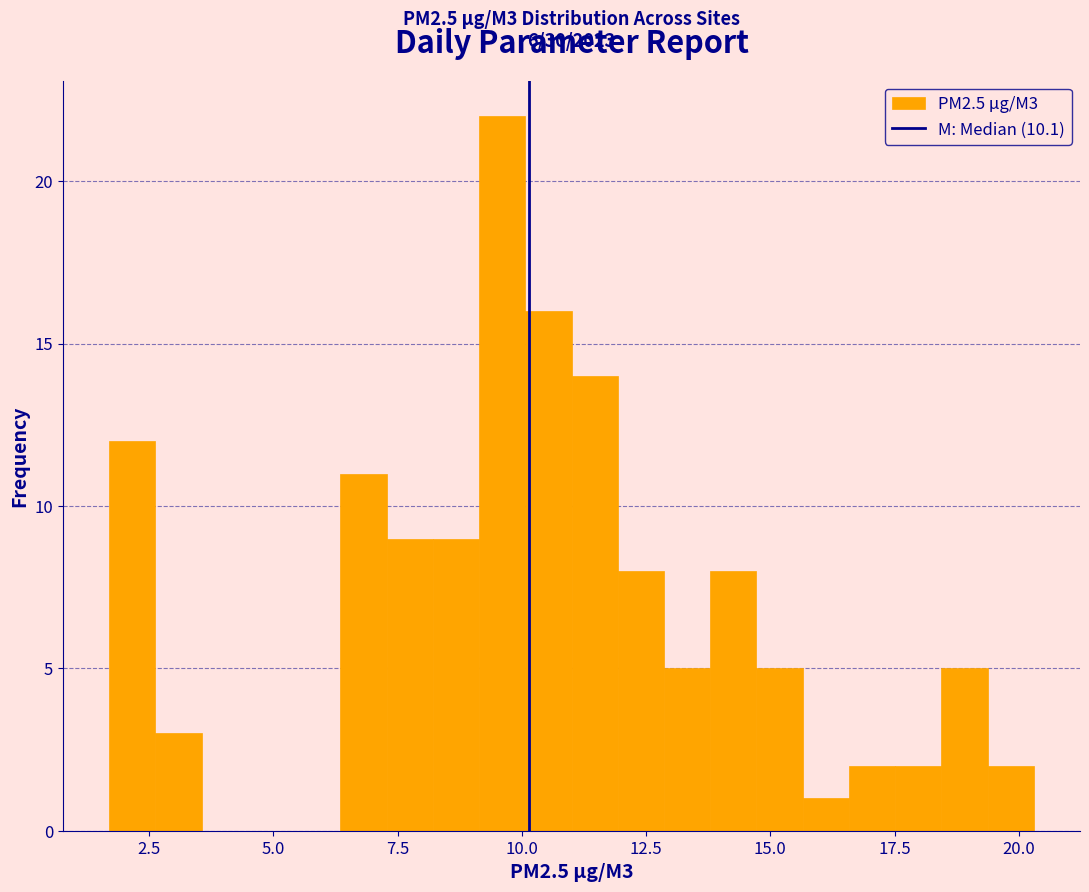

Around what value on the x-axis is the tallest bar? Give the approximate position of its centre, as read against the axis.

9.5